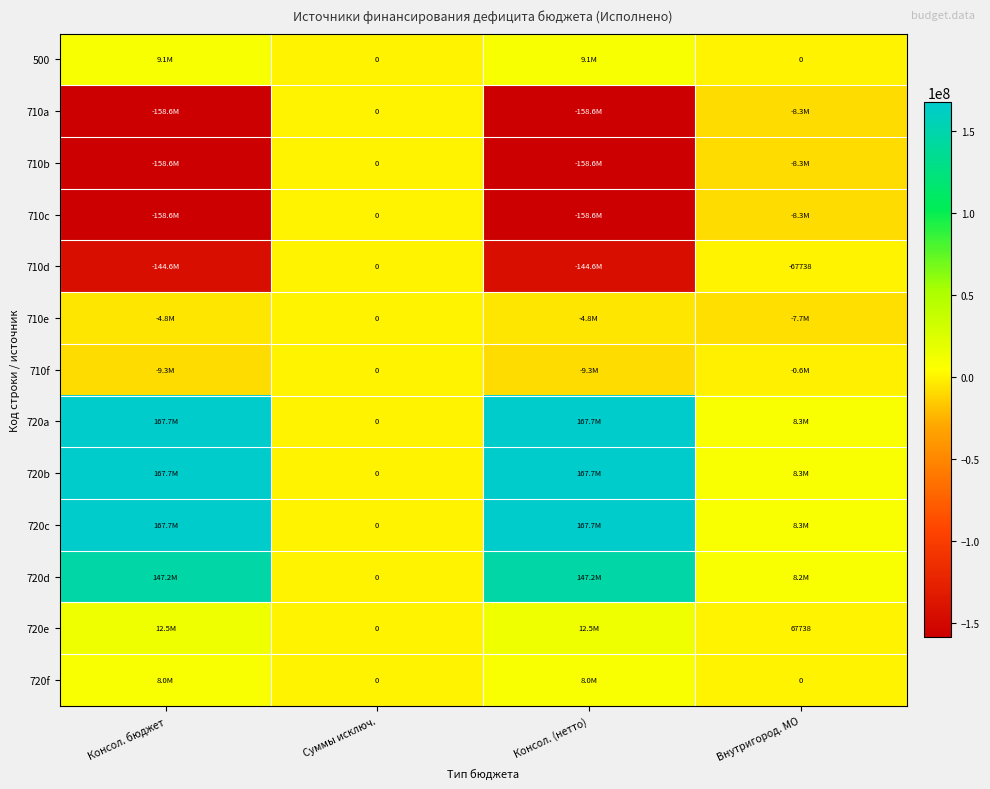

Which label corresponds to the largest value in the chart?

Консол. бюджет